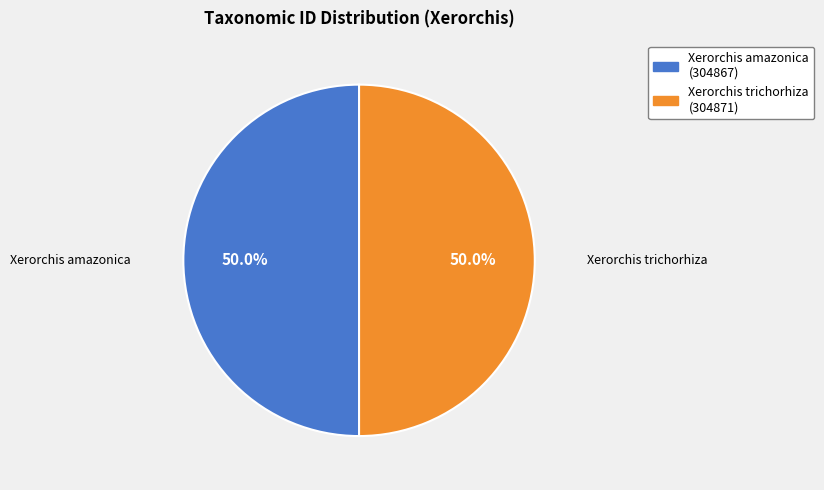

Combined, what portion of the pie is Xerorchis trichorhiza and Xerorchis amazonica?

100.0%